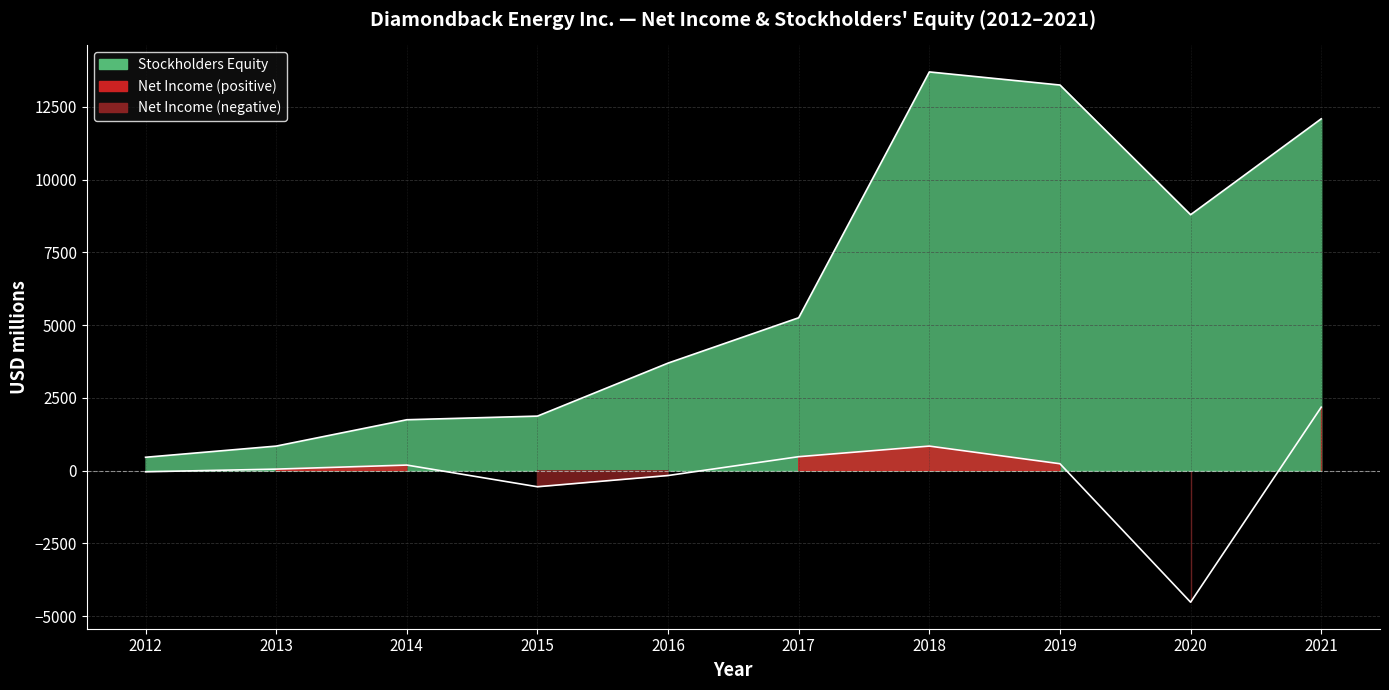

List the series in order of their overall mean, highest first.

Stockholders Equity, Net Income (loss)